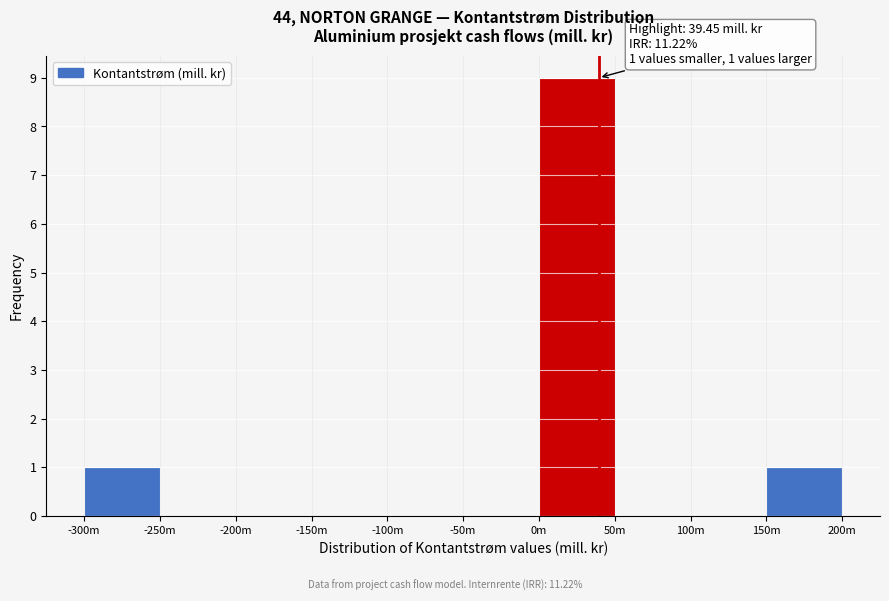

Reading right to left, extract all data points from this chart.

150m=1	100m=0	50m=0	0m=9	-50m=0	-100m=0	-150m=0	-200m=0	-250m=0	-300m=1